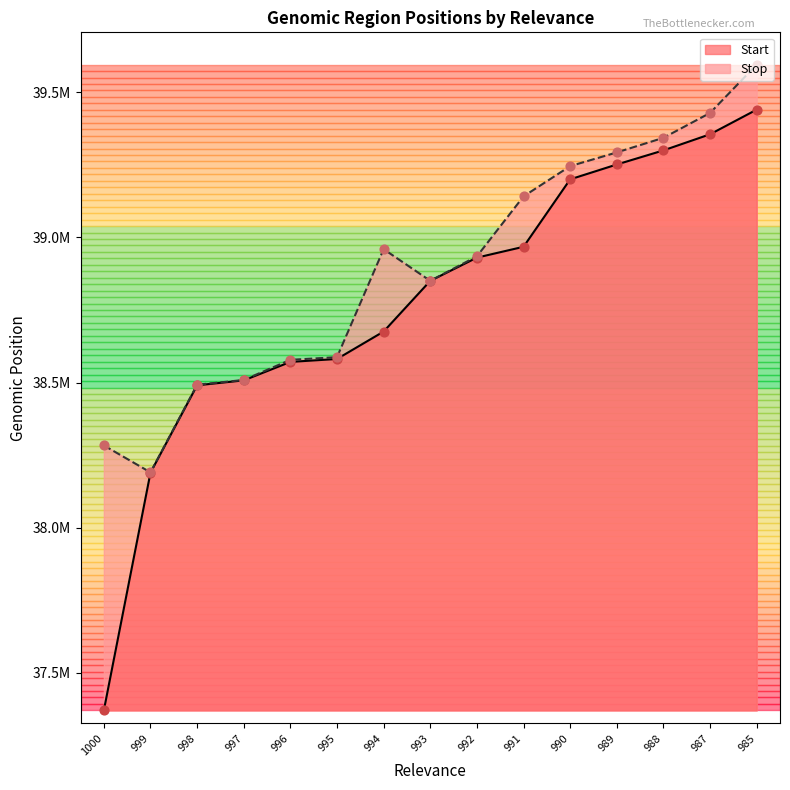

At how many categories does at least one series exceed 39277323?

4